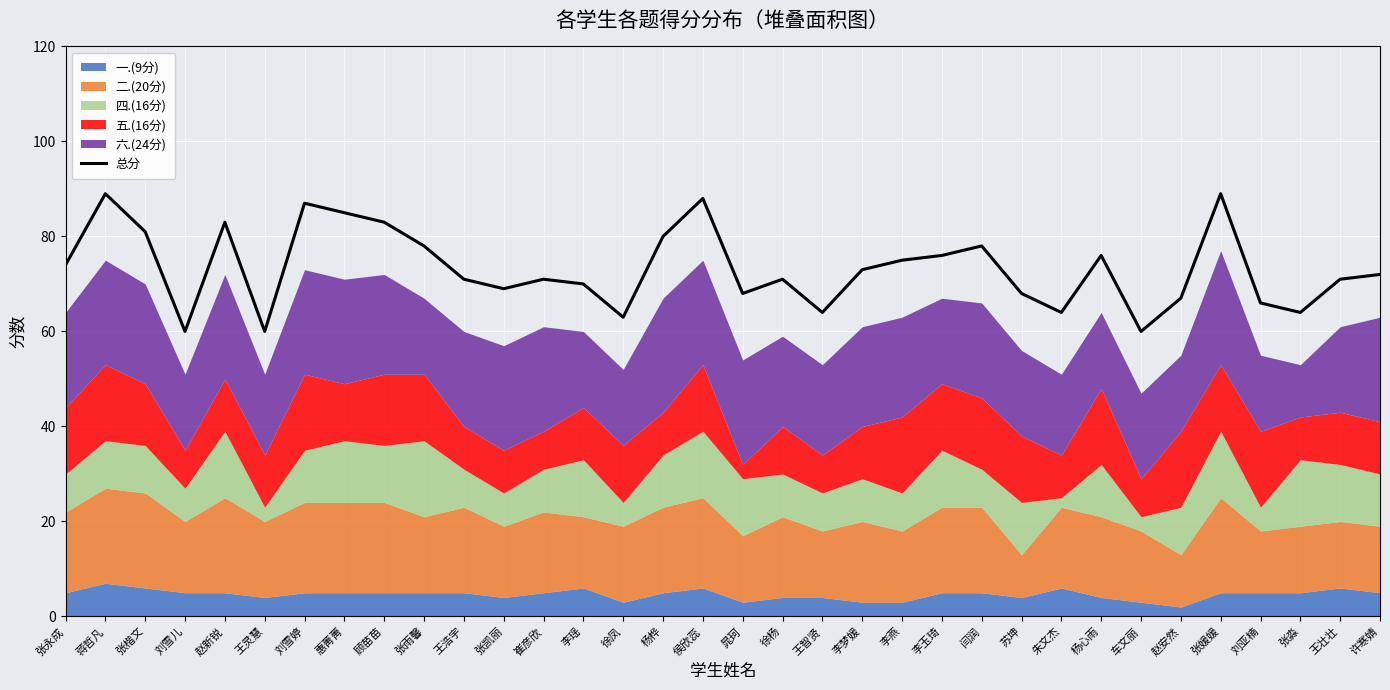

Reading right to left, list all the values displayed in this chart.

72	71	64	66	89	67	60	76	64	68	78	76	75	73	64	71	68	88	80	63	70	71	69	71	78	83	85	87	60	83	60	81	89	74